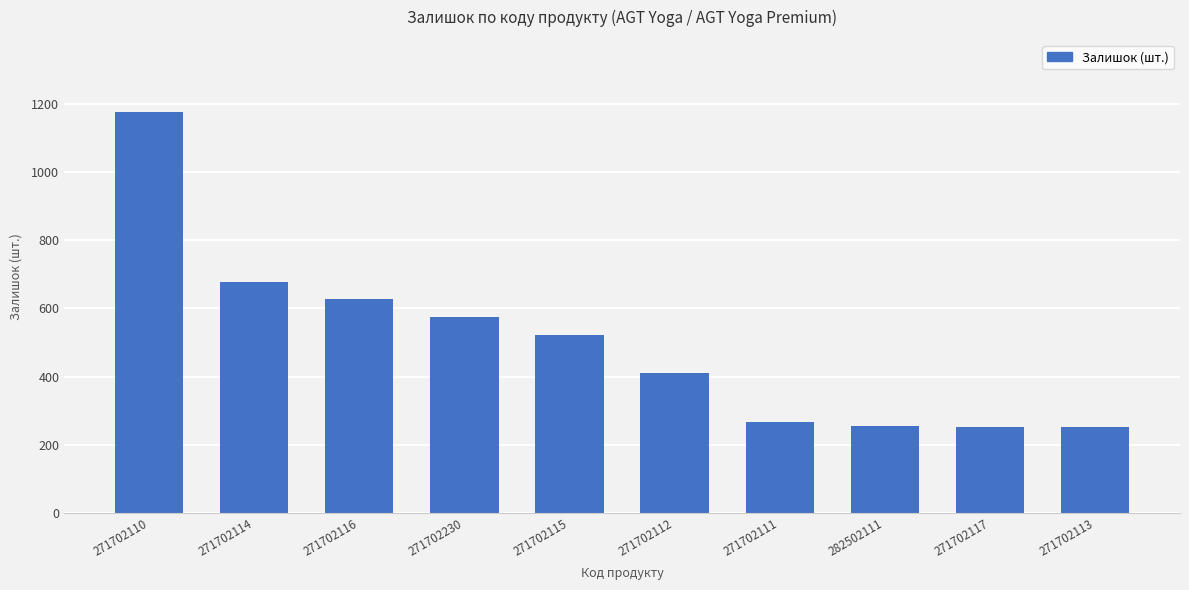

What is the difference between the second highest and second lowest values?

425